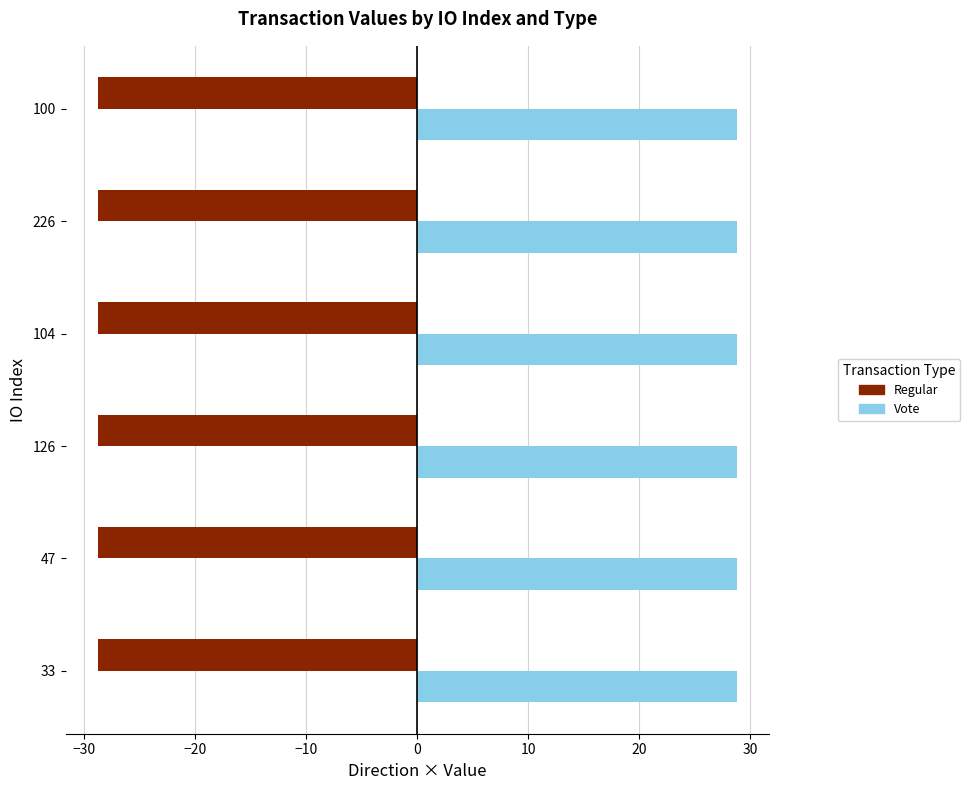

Rank the series by their average value, from highest to lowest.

Vote, Regular